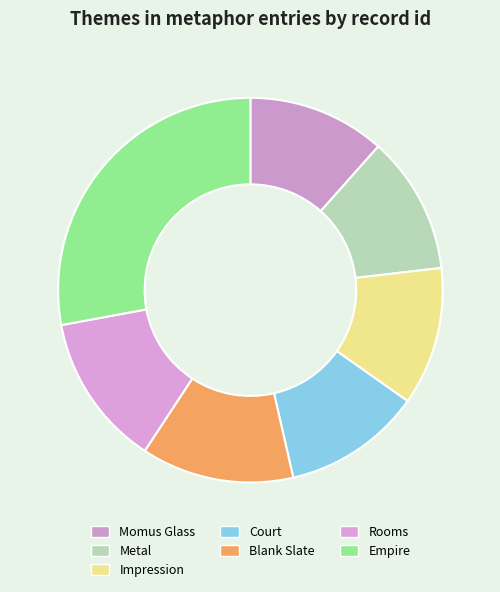

To the nearest percent, what percentage of the pie is Empire?

28%